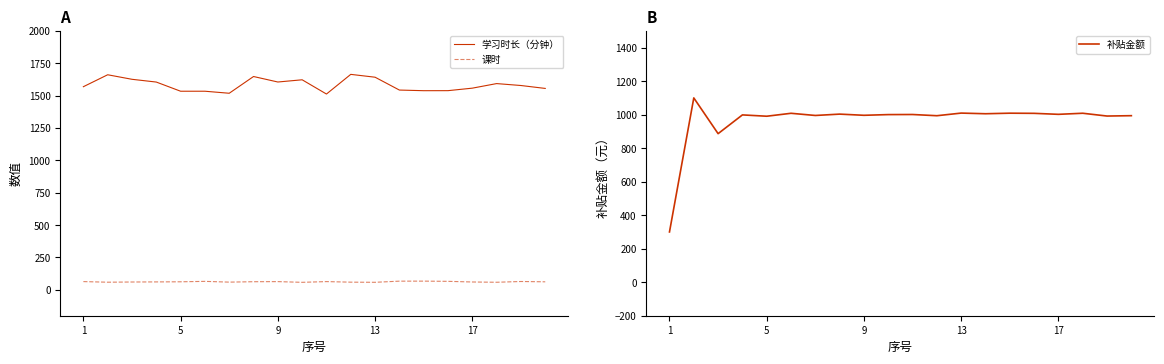

What is the lowest value of the 学习时长（分钟） series?

1512.3